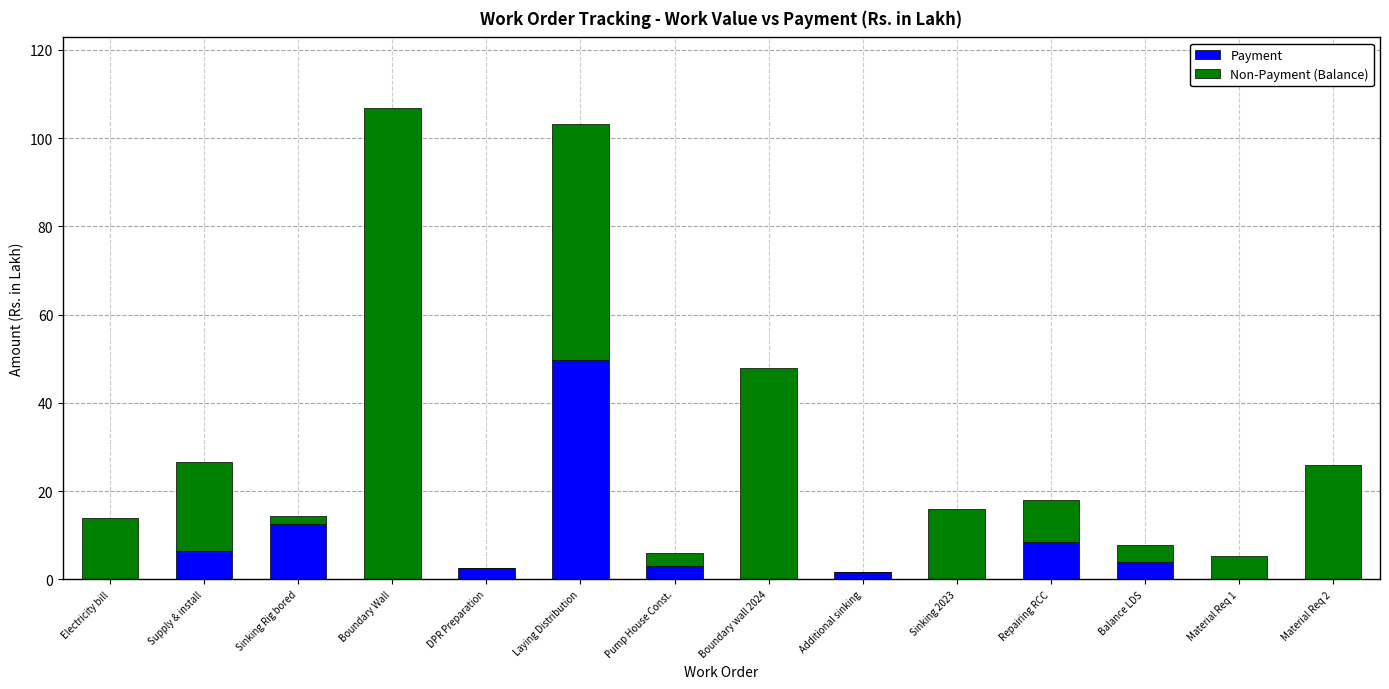

What is the total value across all series at Boundary Wall?

106.8